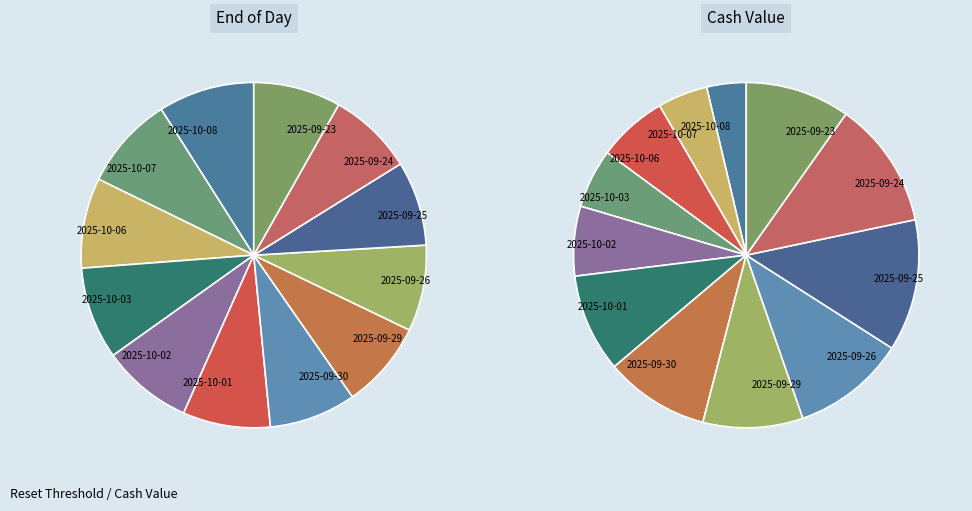

What is the smallest slice in the pie chart?

2025-09-25